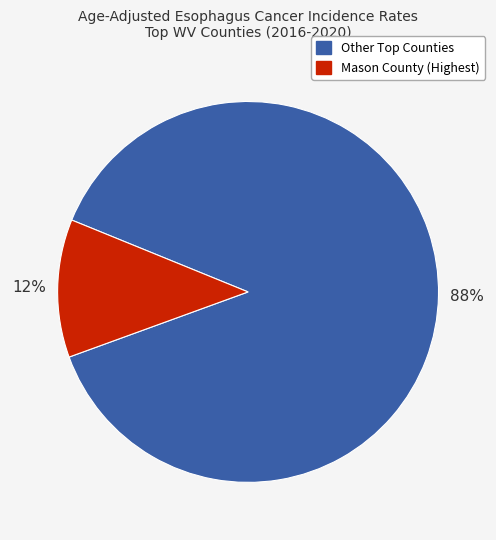

Is there a majority slice in this chart?

Yes